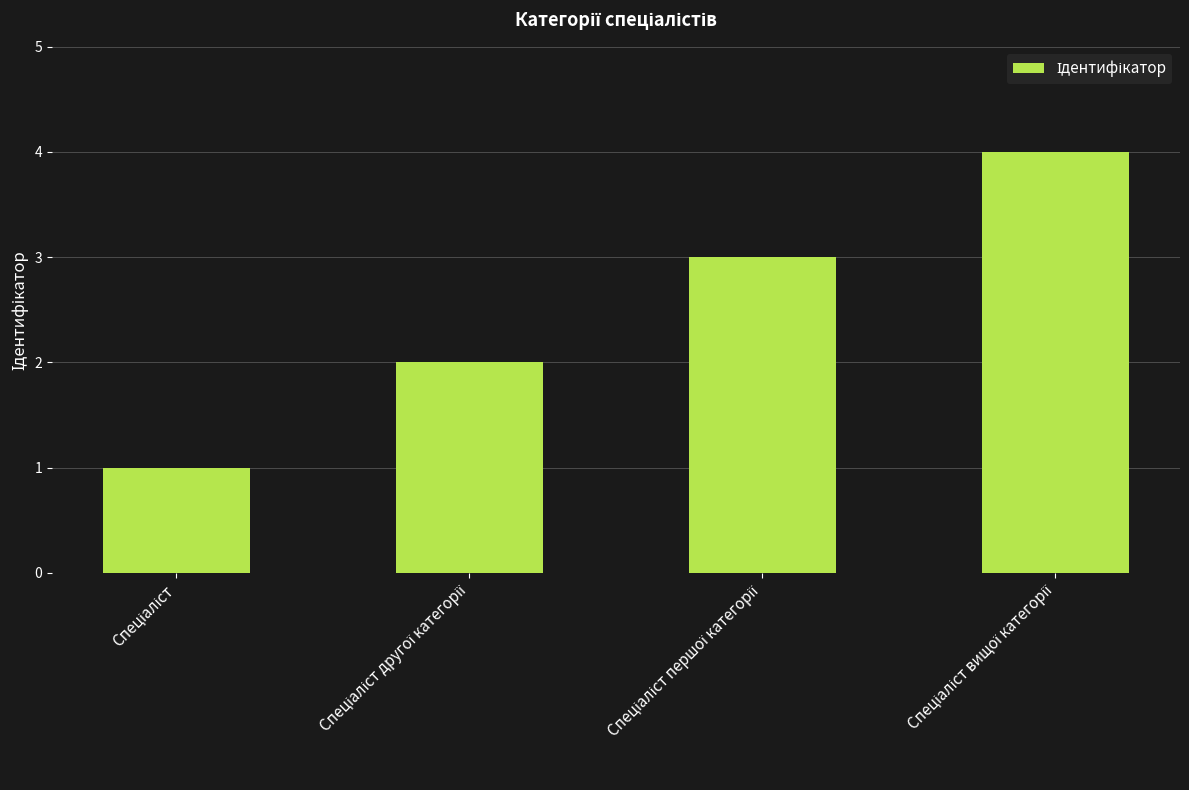

What is the minimum value shown in the chart?

1